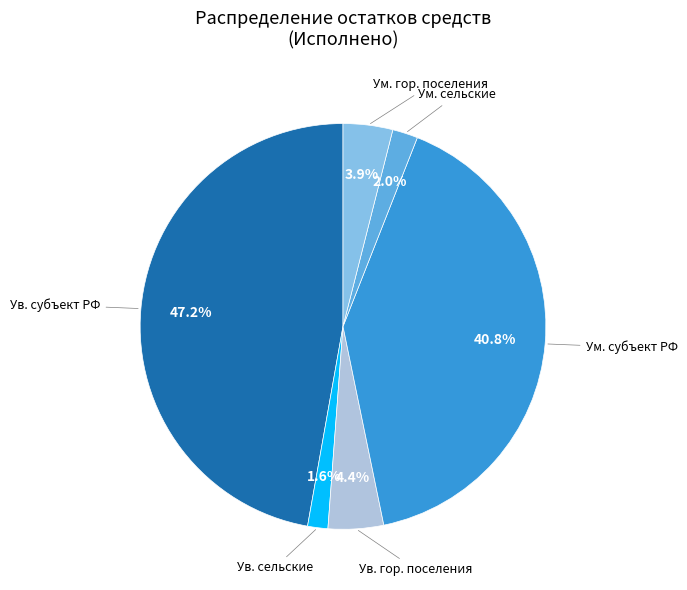

Does any single category account for the majority?

No